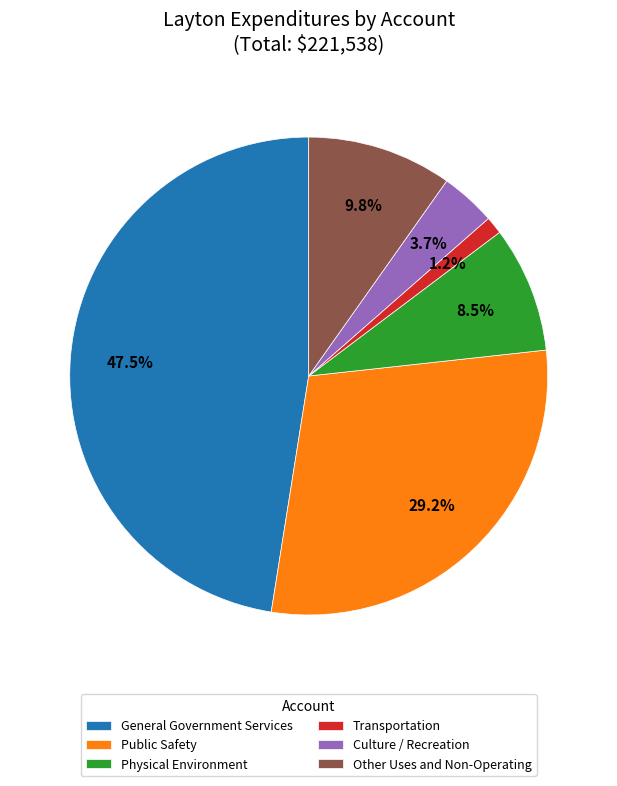

Count the number of slices in the pie.

6